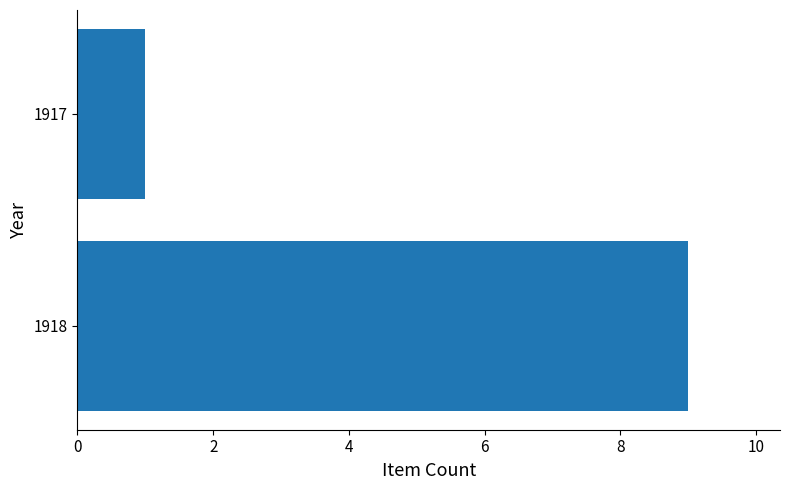

List the labels in order of value, smallest first.

1917, 1918